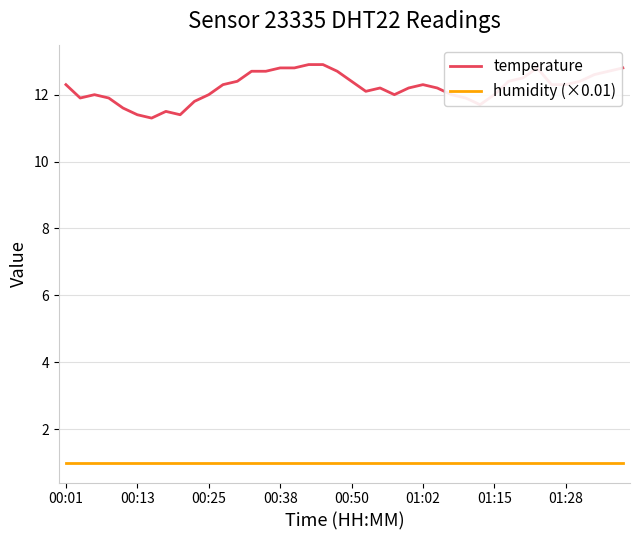

What is the minimum value shown in the chart?

1.0